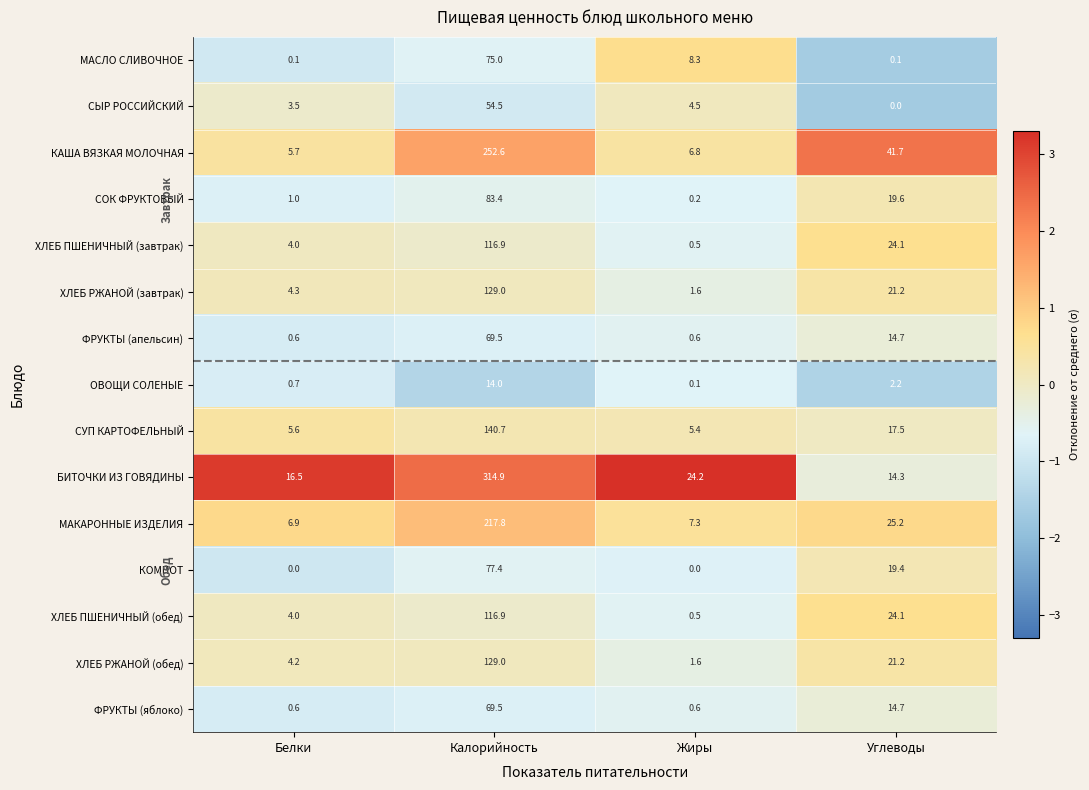

What is the sum of the МАСЛО СЛИВОЧНОЕ values at Белки and Калорийность?

75.1